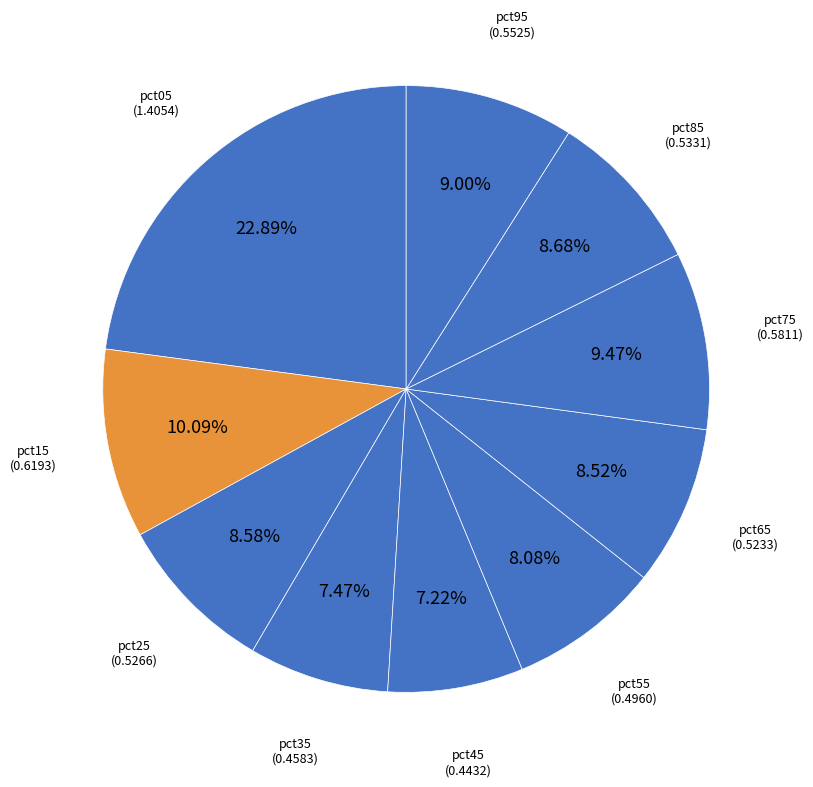

To the nearest percent, what is the average slice percentage?

10%